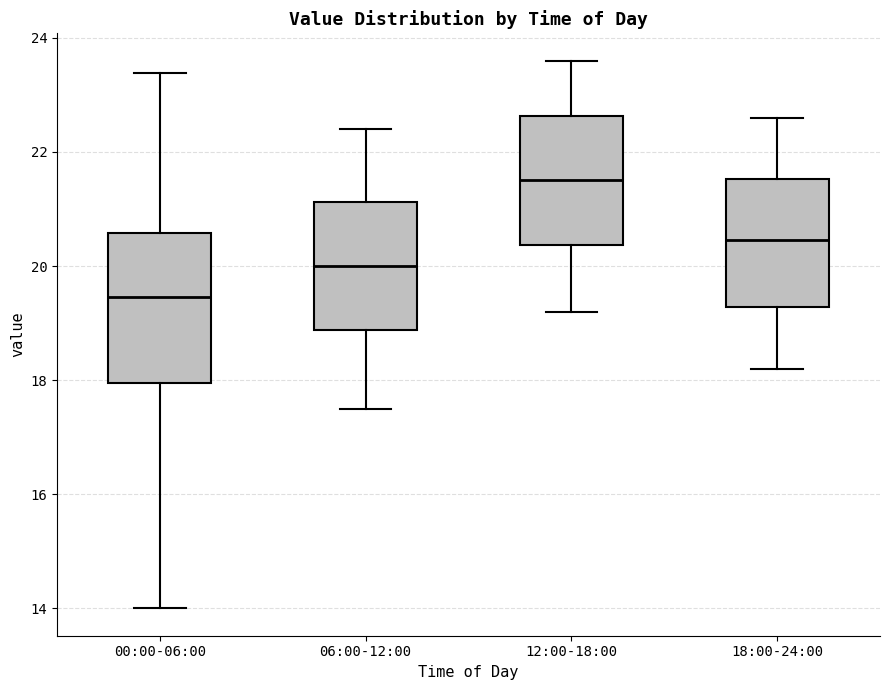

Where does the upper whisker of the box for 12:00-18:00 end on the y-axis? The values are not printed on the chart, so give them approximately, as read against the axis.

23.6